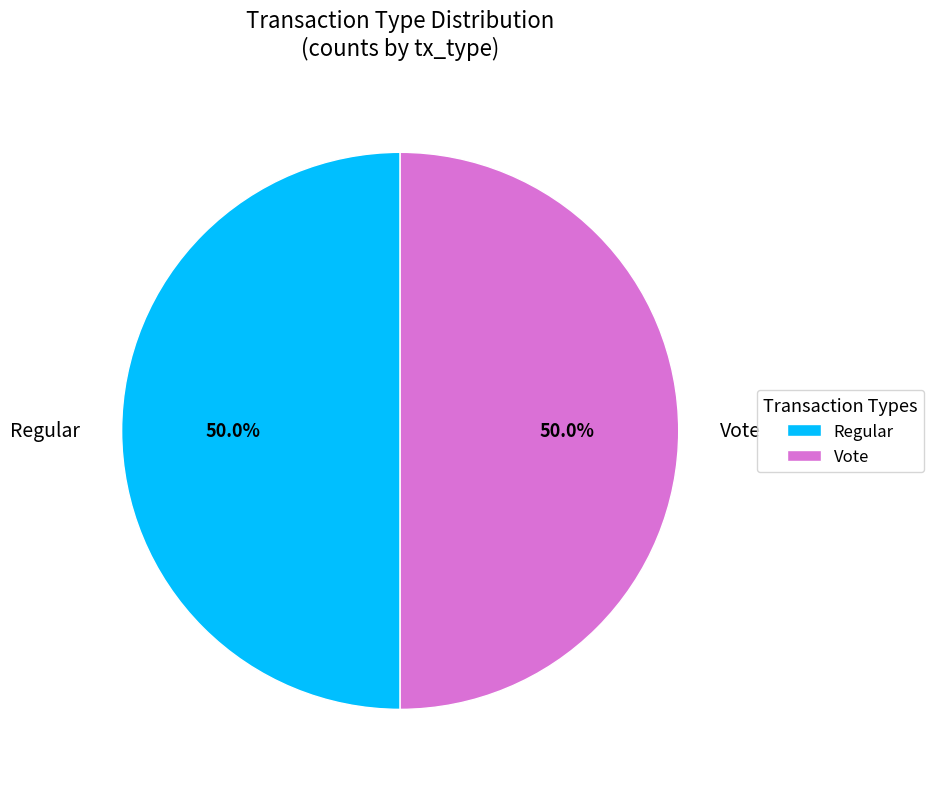

To the nearest percent, what percentage of the pie is Vote?

50%